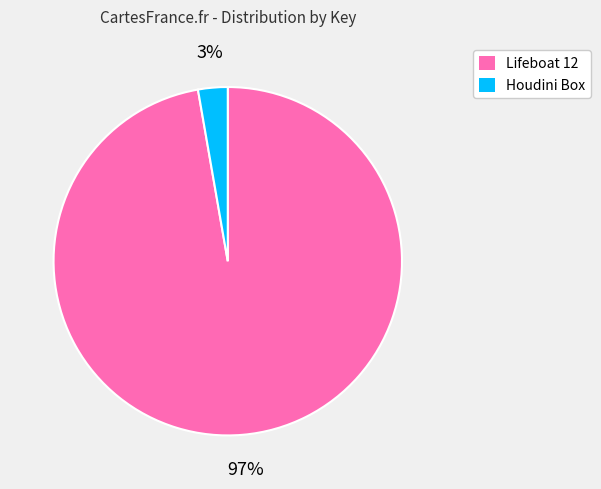

Is the sum of Lifeboat 12 and Houdini Box greater than half?

Yes